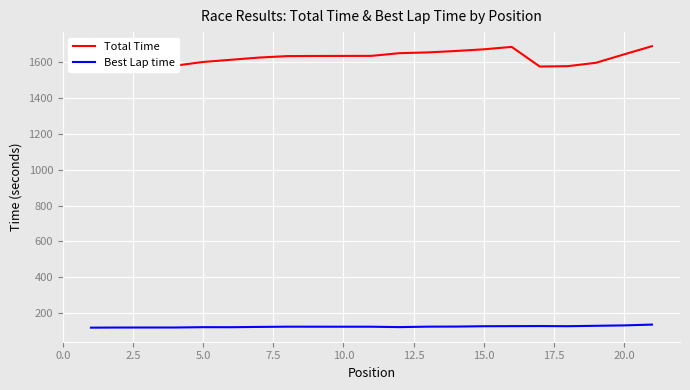

Does the chart display data point markers on the line(s)?

No